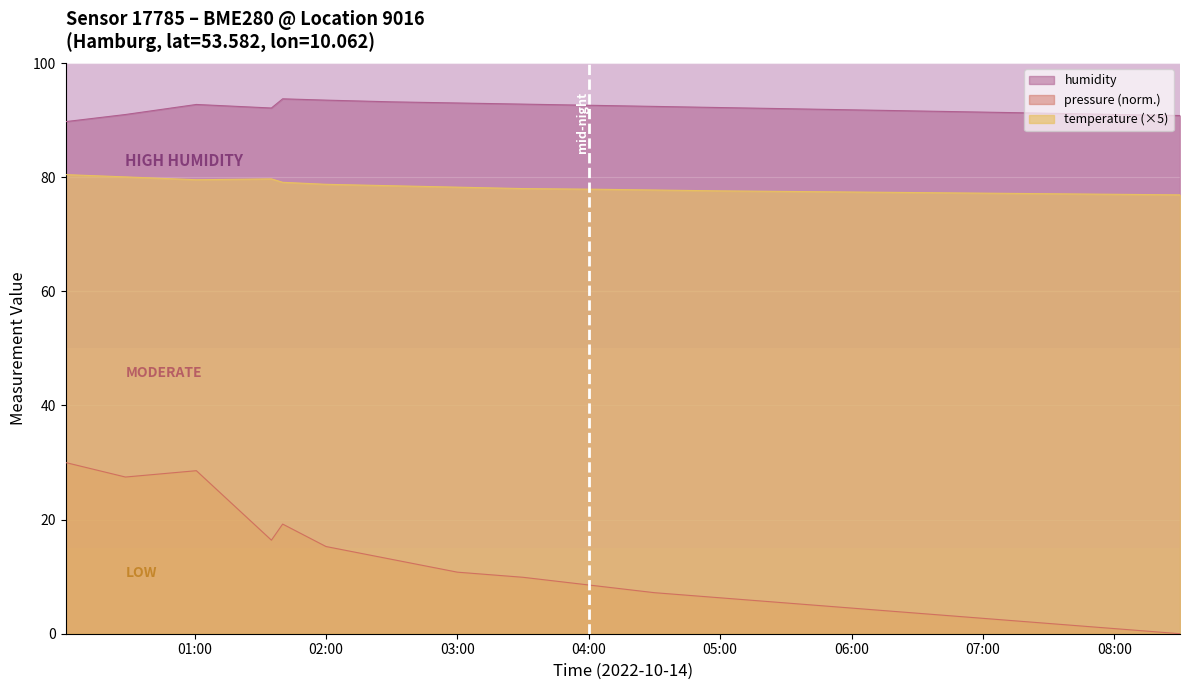

True or false: temperature and humidity cross at least once.

False